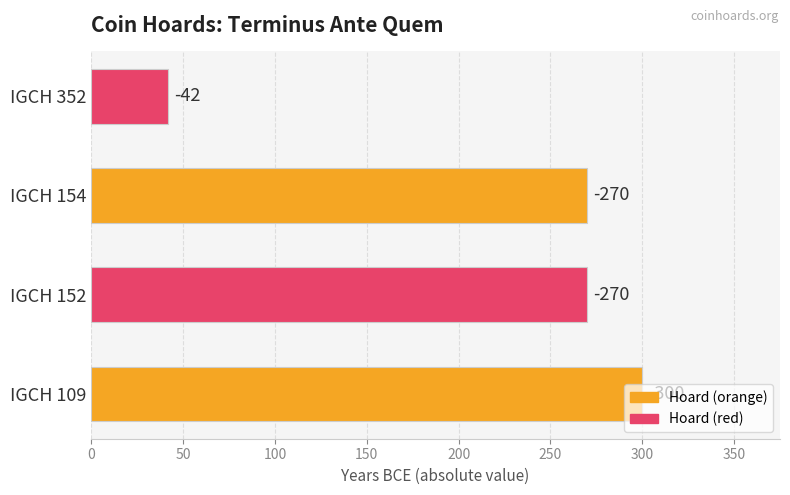

Does the chart contain any negative values?

No